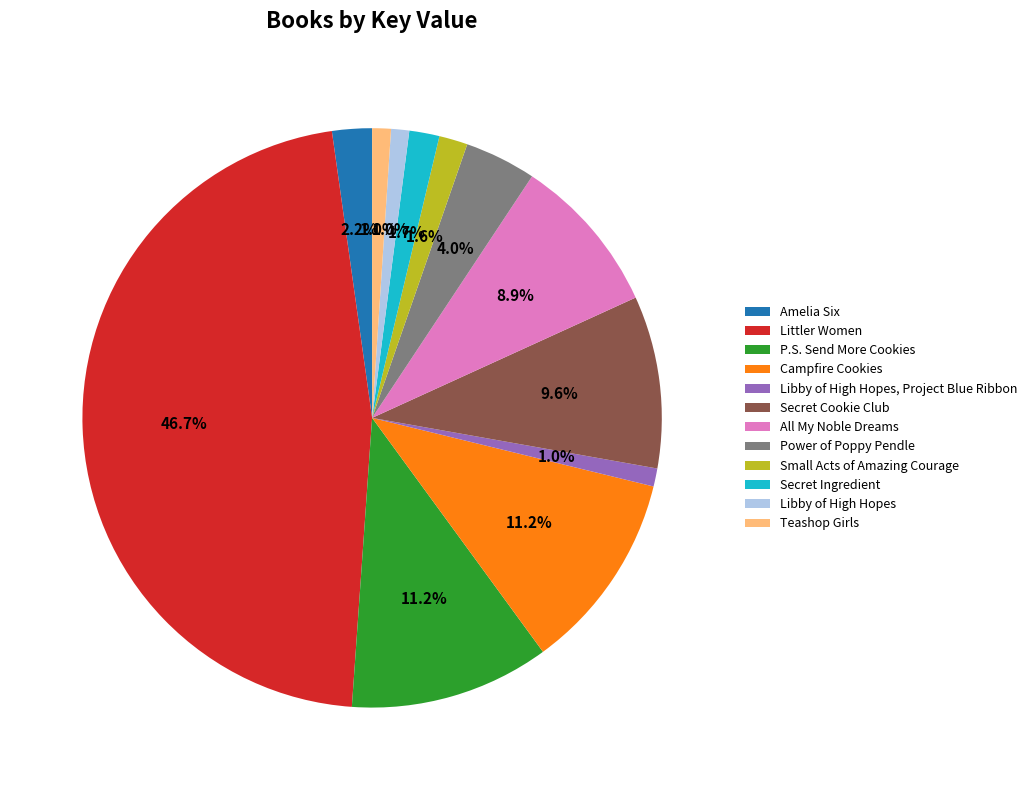

Do Amelia Six and Libby of High Hopes, Project Blue Ribbon together represent more than half of the pie?

No